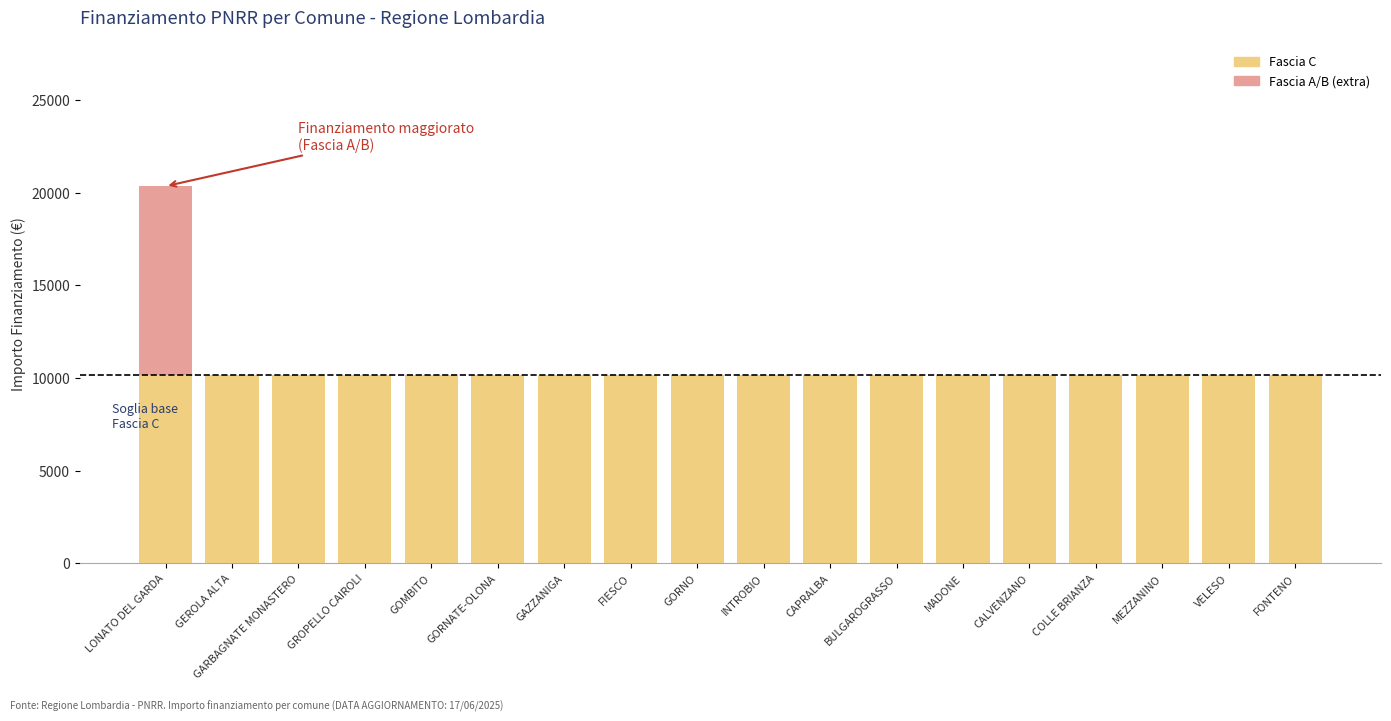

The Fascia C series shows 5552 at GROPELLO CAIROLI. True or false?

False